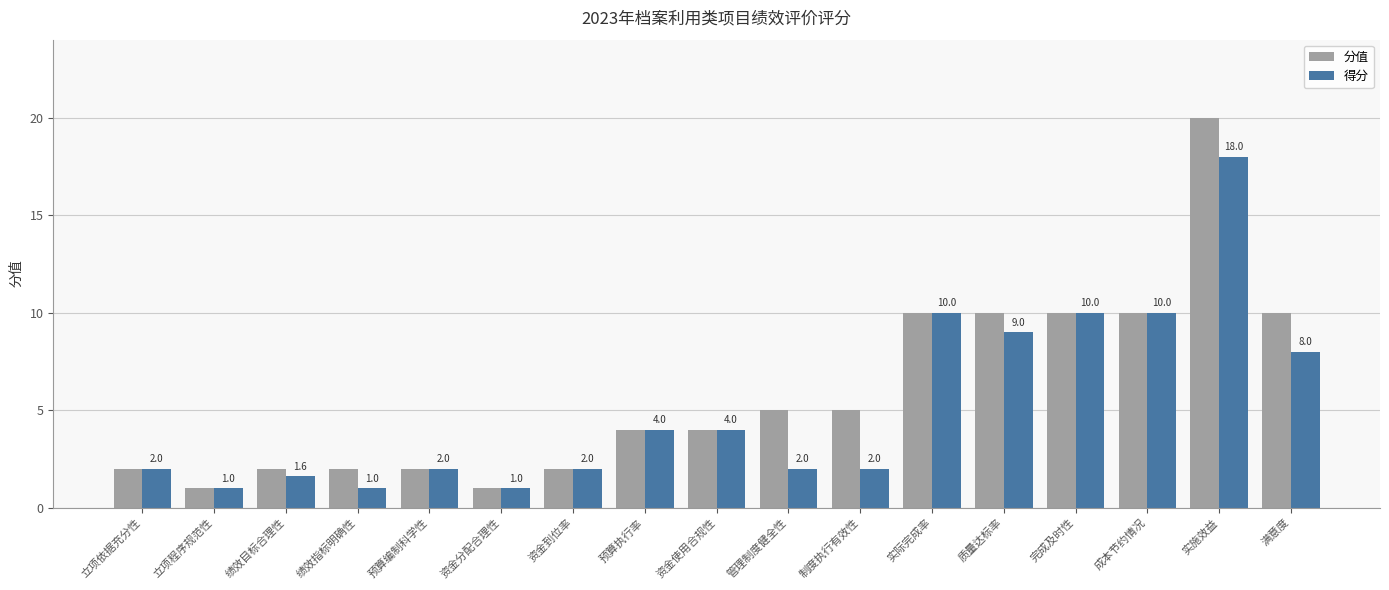

At which category is the sum across all series the highest?

实施效益